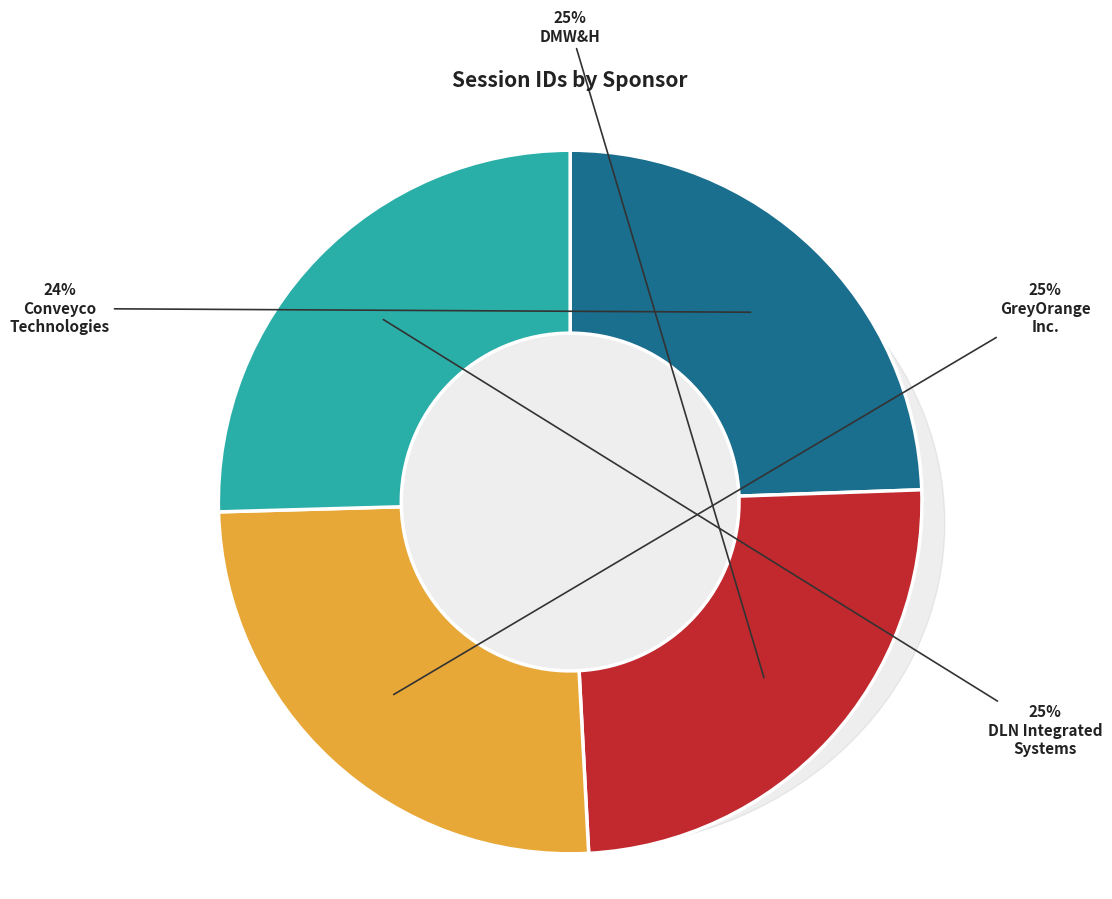

To the nearest percent, what portion does DLN Integrated Systems, Inc. represent?

25%